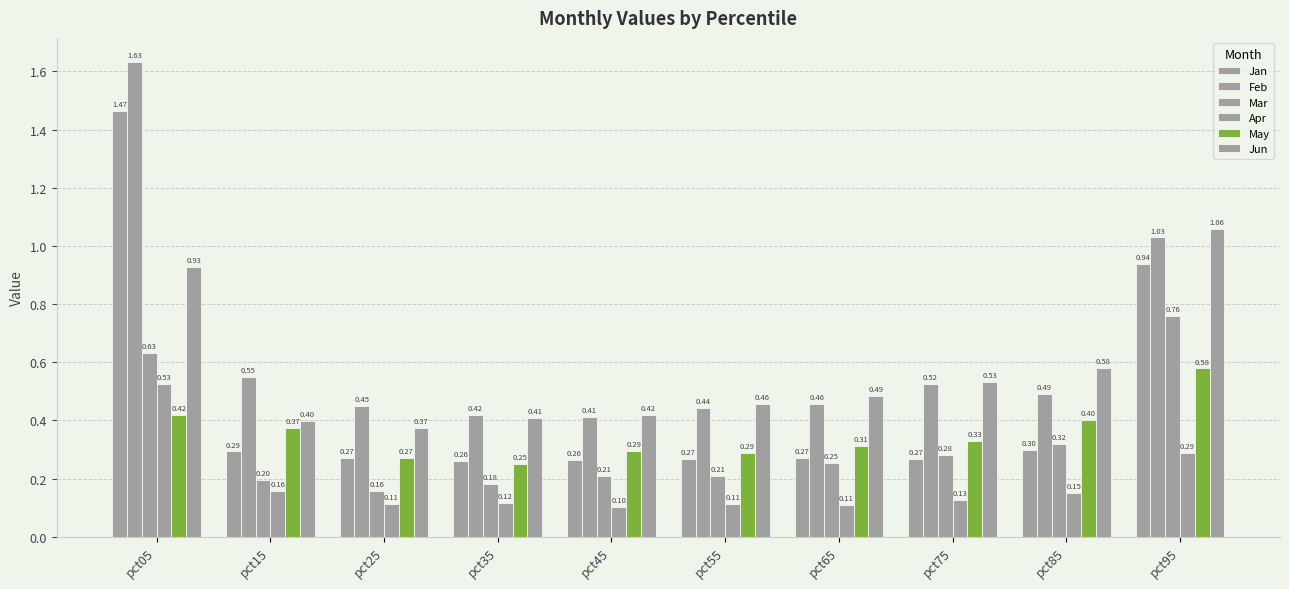

How many bars are there in each group?

6